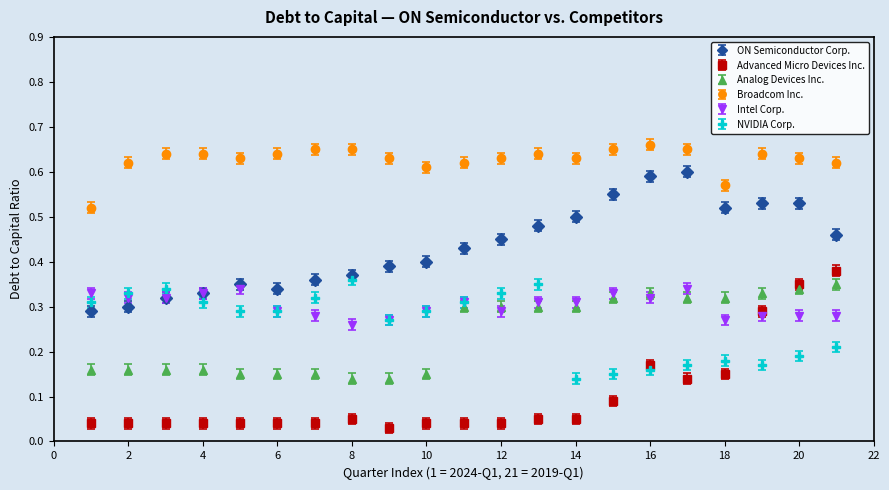

Which series has the largest total across all categories?

Broadcom Inc.